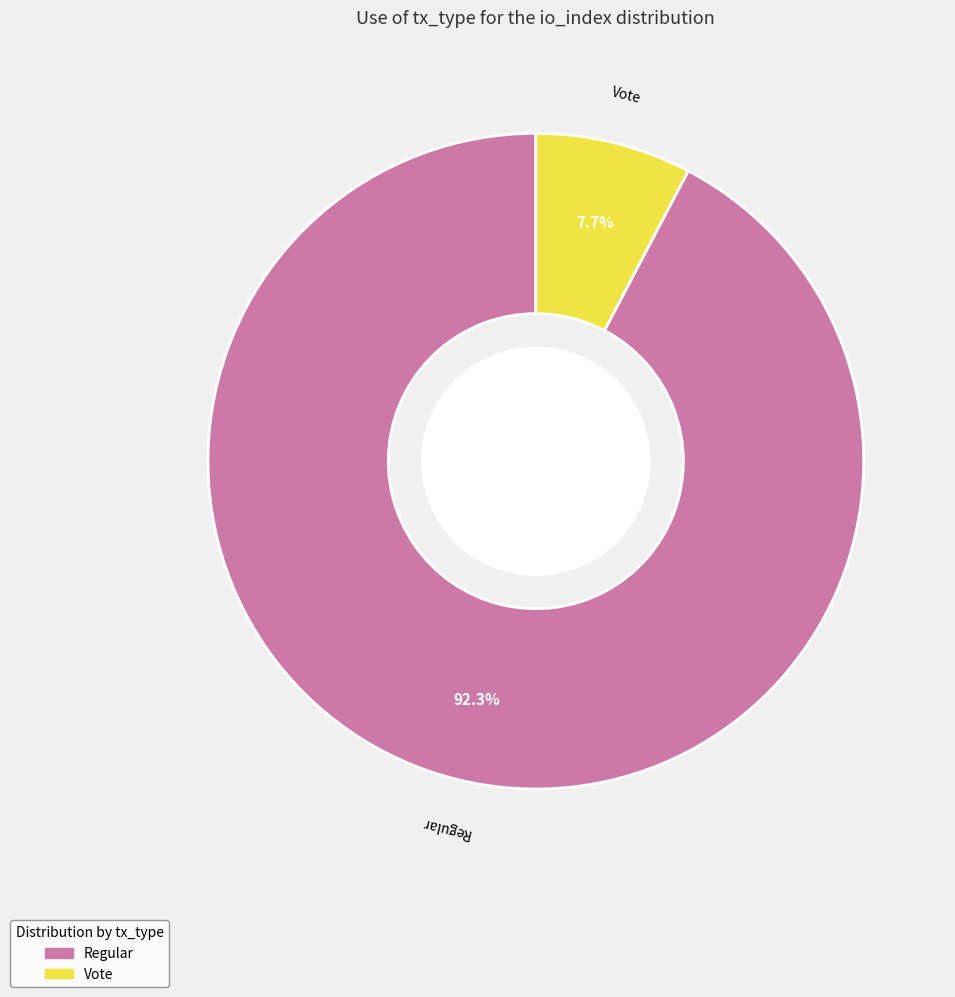

What portion of the pie excludes Vote?

92.3%